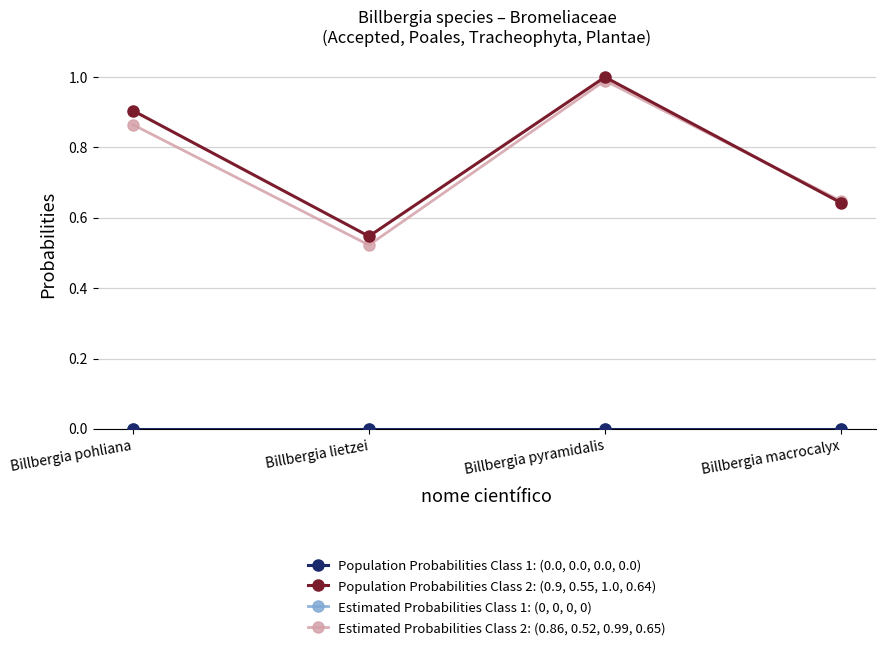

In Population Probabilities Class 2: (0.9, 0.55, 1.0, 0.64), how many points are lower than both neighbors (excluding endpoints)?

1